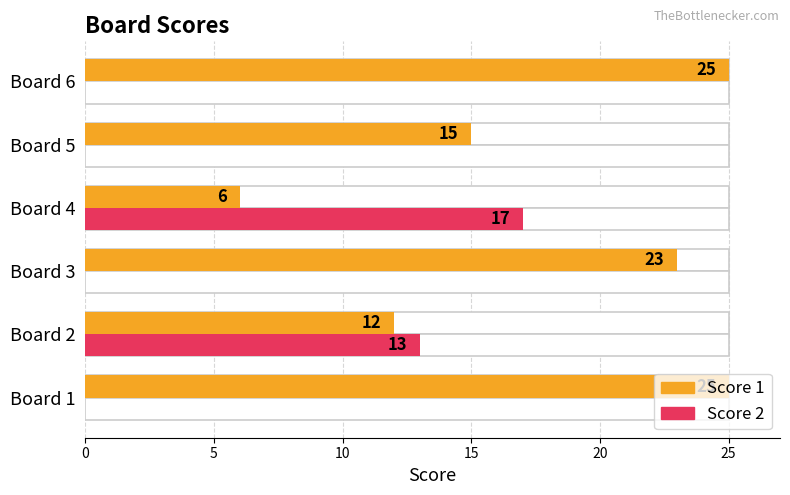

Reading left to right, extract all data points from this chart.

Score 1: 25	12	23	6	15	25
Score 2: 0	13	0	17	0	0